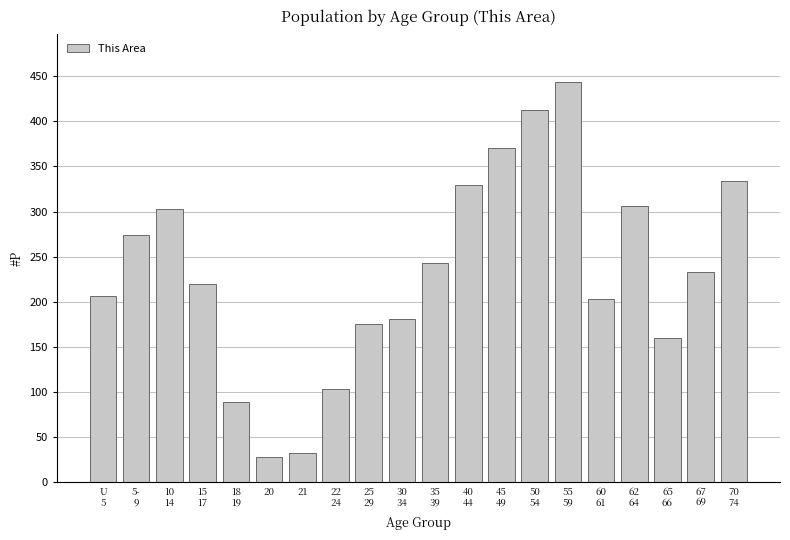

Reading left to right, transcribe all the data shown in this chart.

207	274	303	220	89	28	33	103	176	181	243	329	371	413	444	203	306	160	233	334